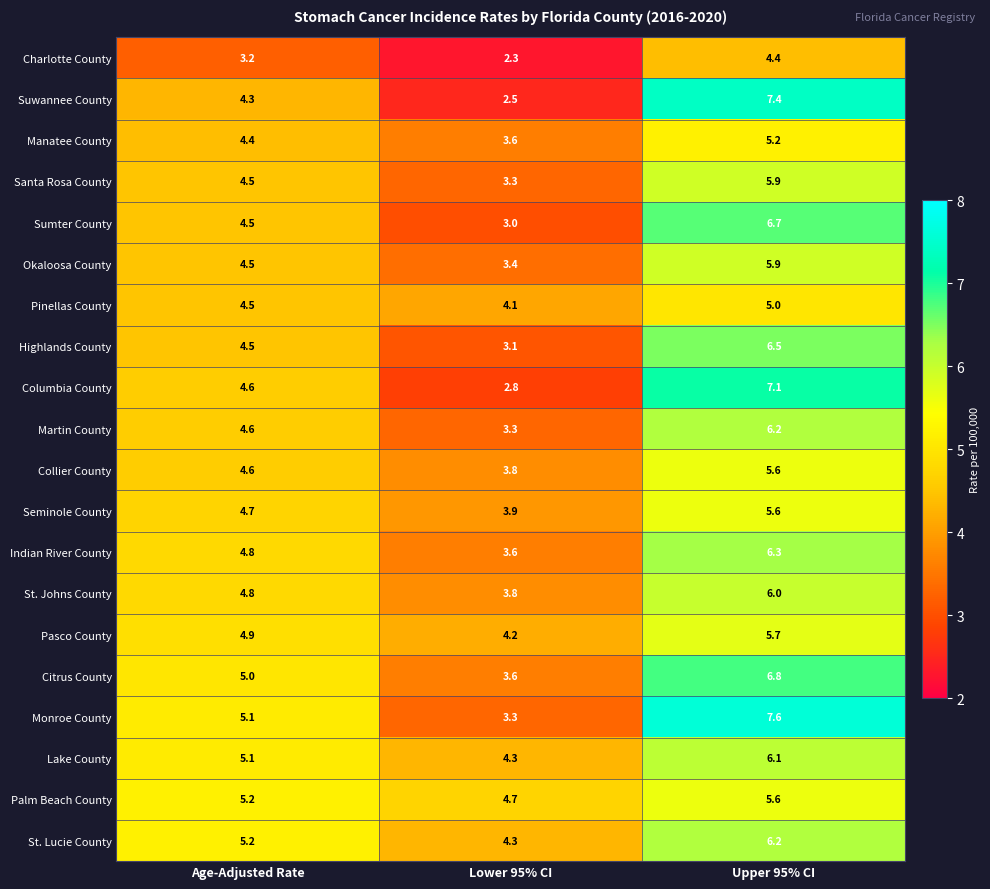

Rank the categories by Sumter County value from highest to lowest.

Upper 95% CI, Age-Adjusted Rate, Lower 95% CI